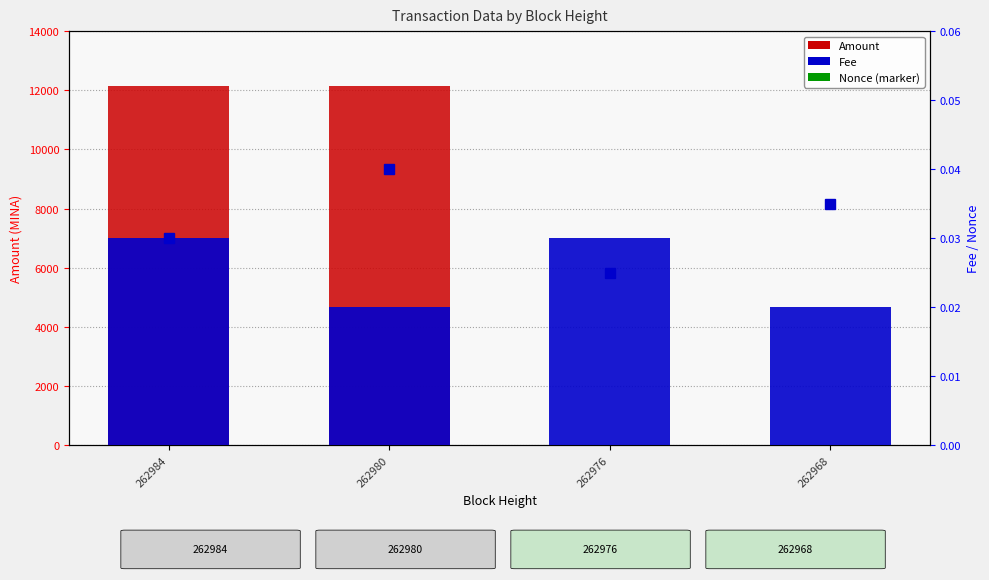

The Fee series shows 0.0 at 262976. True or false?

False